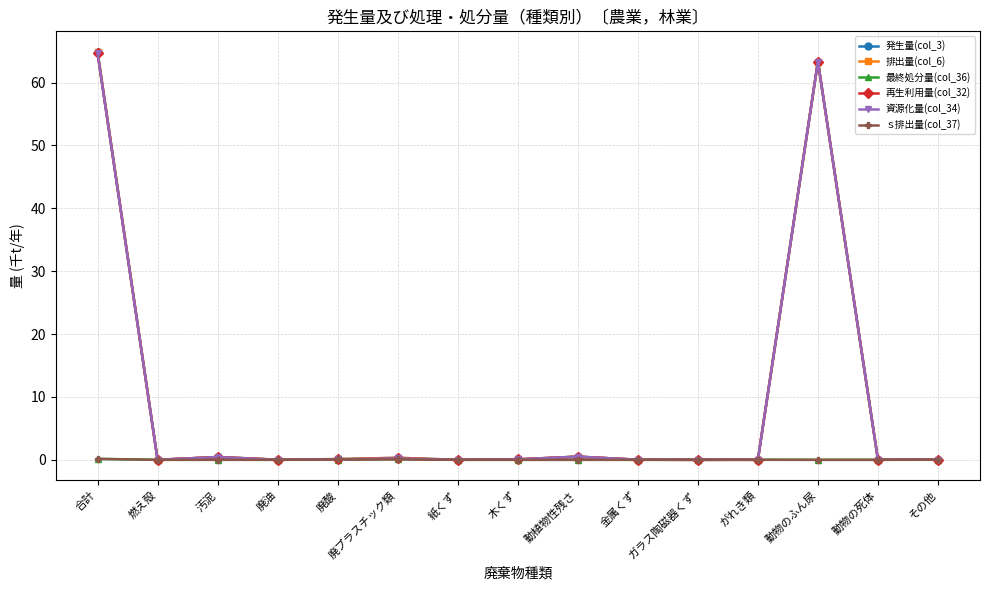

List the series in order of their peak value, highest first.

発生量(col_3), 排出量(col_6), 再生利用量(col_32), 資源化量(col_34), ｓ排出量(col_37), 最終処分量(col_36)